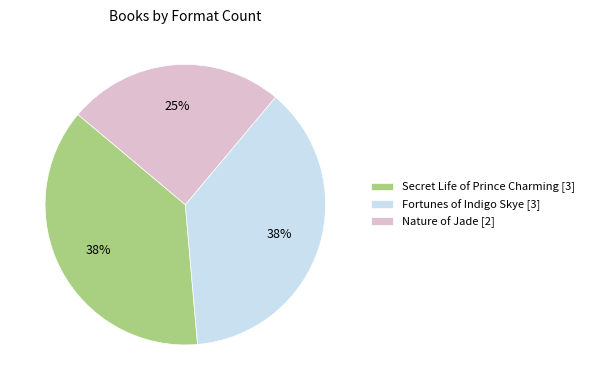

How many segments does this pie chart have?

3